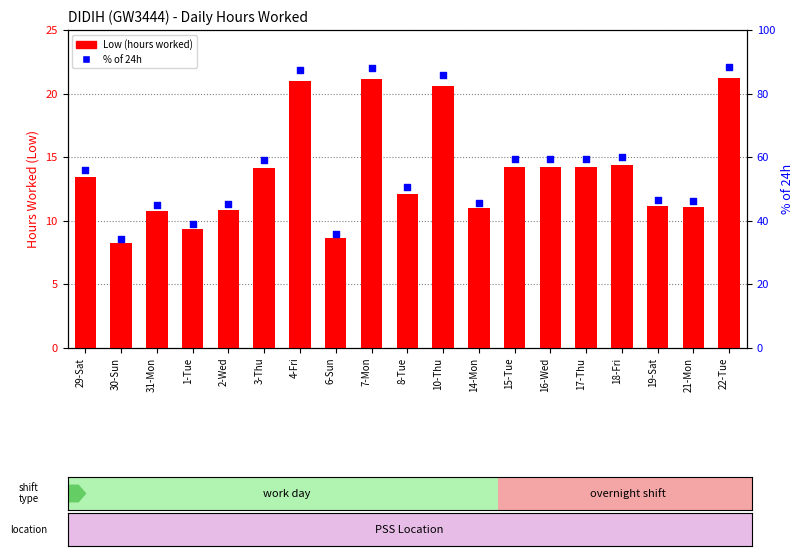

Which series has the largest total across all categories?

% of 24h